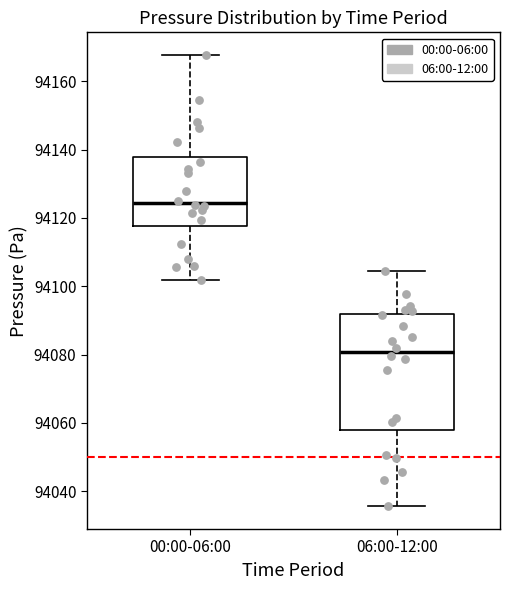

Reading left to right, read every box against the y-axis: the position of its median line, the range the box covers, and the ends of its whiskers. The values are not printed on the chart, so give them approximately, as read against the axis.

00:00-06:00: median 94124, box 94118 to 94138, whiskers 94102 to 94168
06:00-12:00: median 94080, box 94058 to 94092, whiskers 94036 to 94104